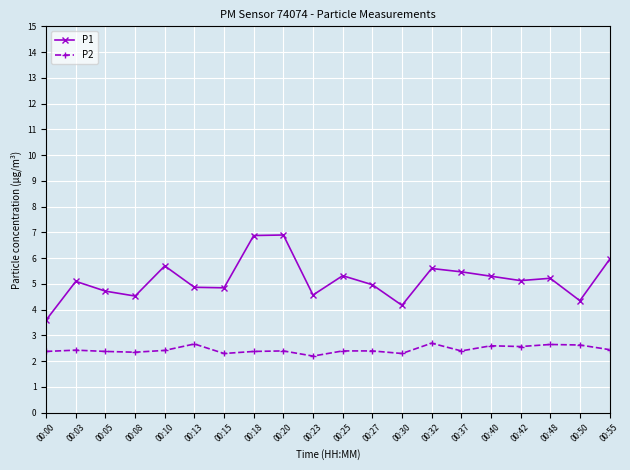

Is the value of P2 at 00:08 greater than the value of P1 at 00:03?

No